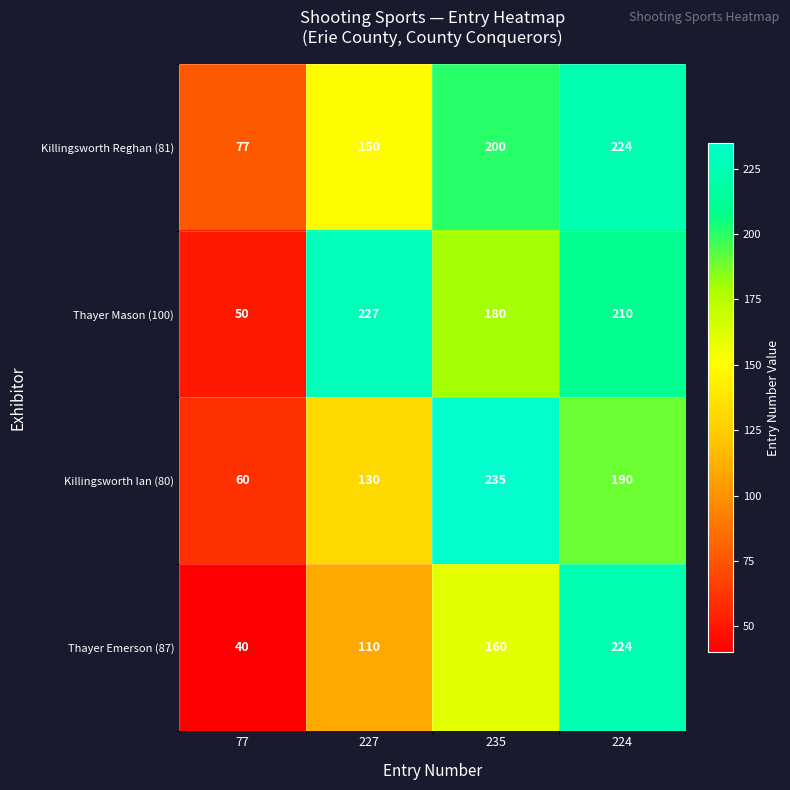

Which series has the largest total across all categories?

Thayer Mason (100)